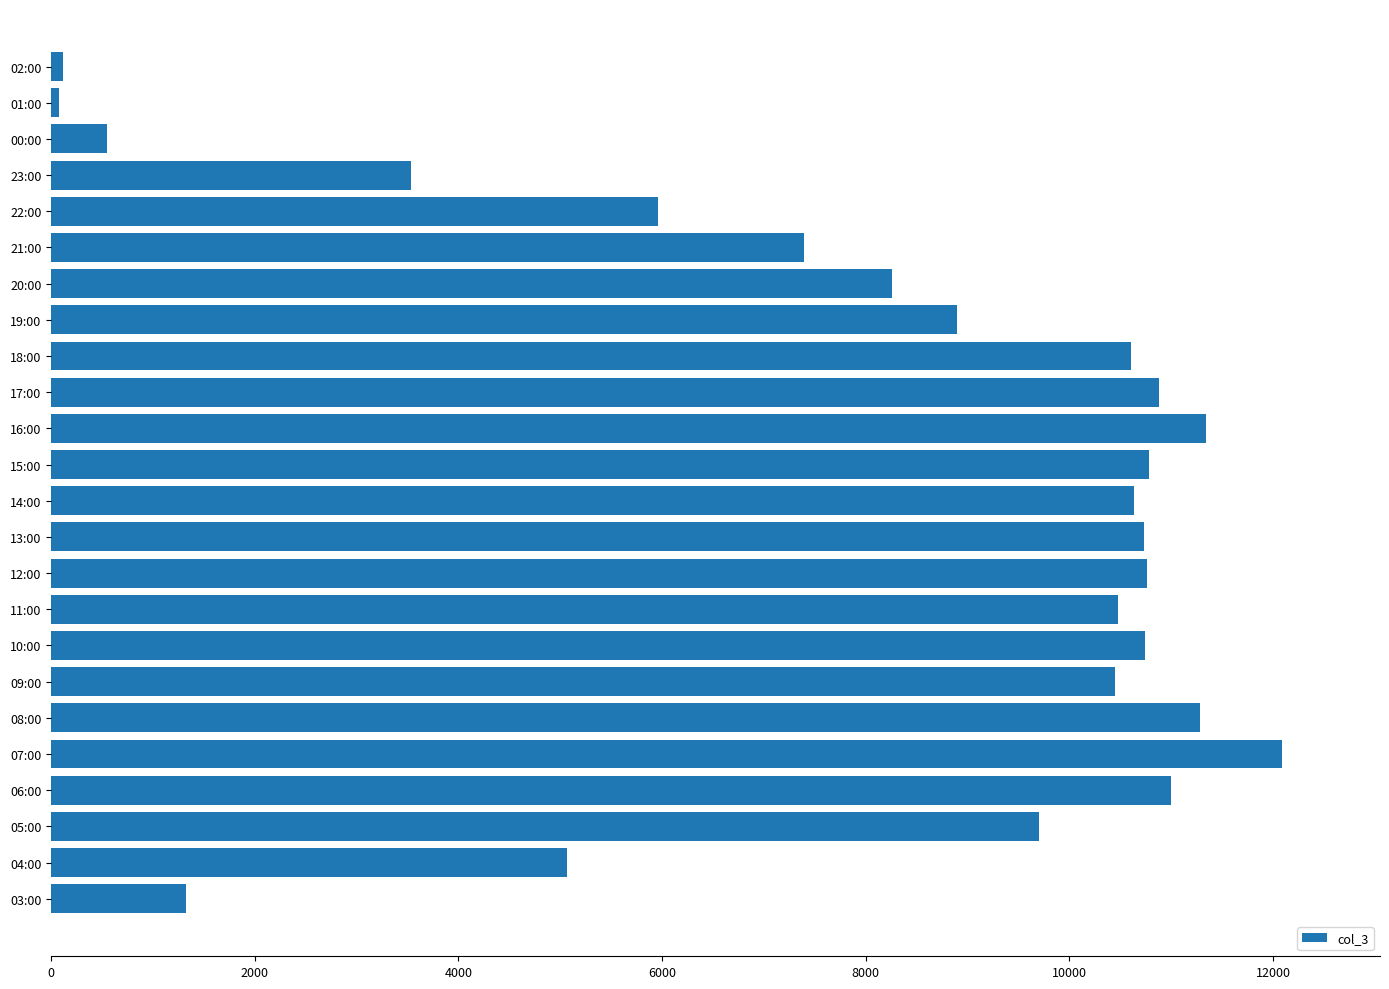

How many values are below 10476?

12